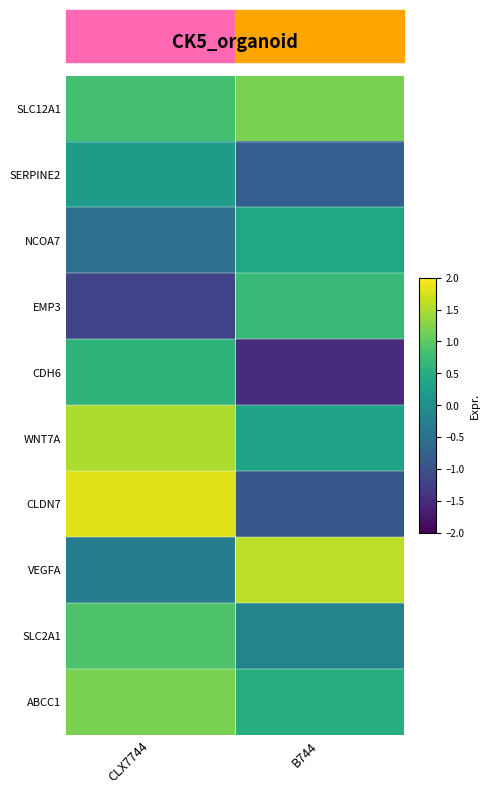

What is the maximum value shown in the chart?

1.8